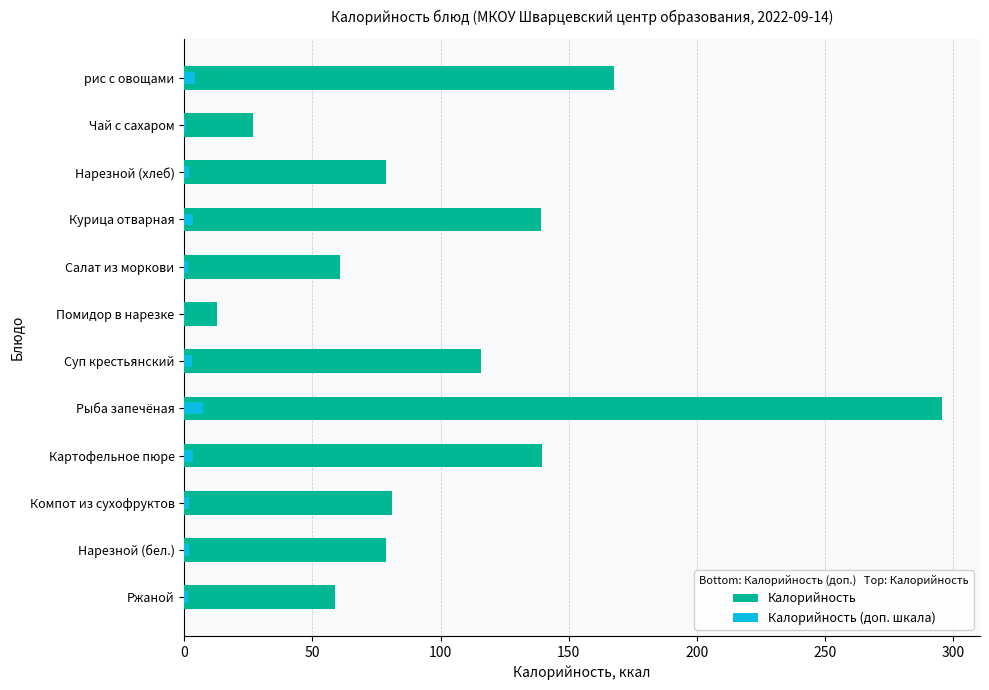

Are the bars horizontal?

Yes